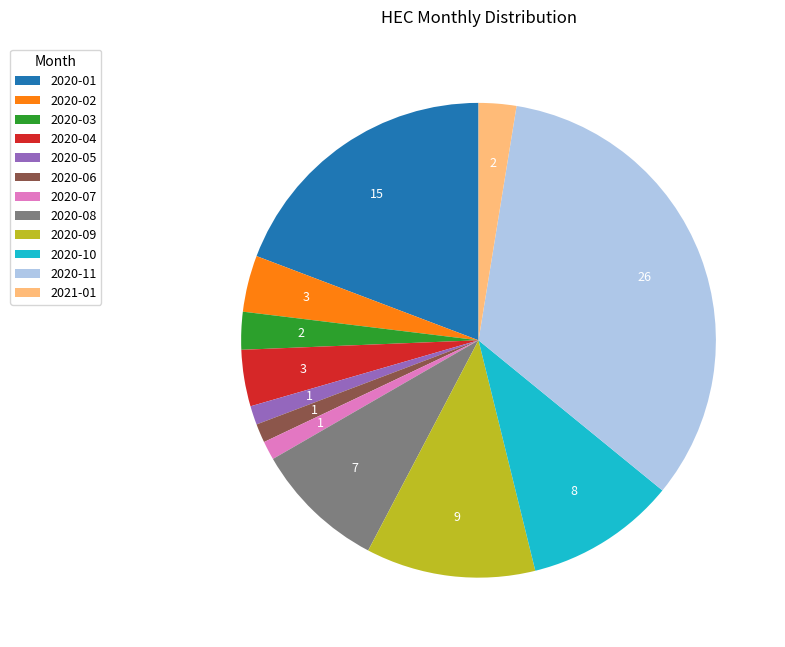

Which has a higher value, 2020-10 or 2020-05?

2020-10